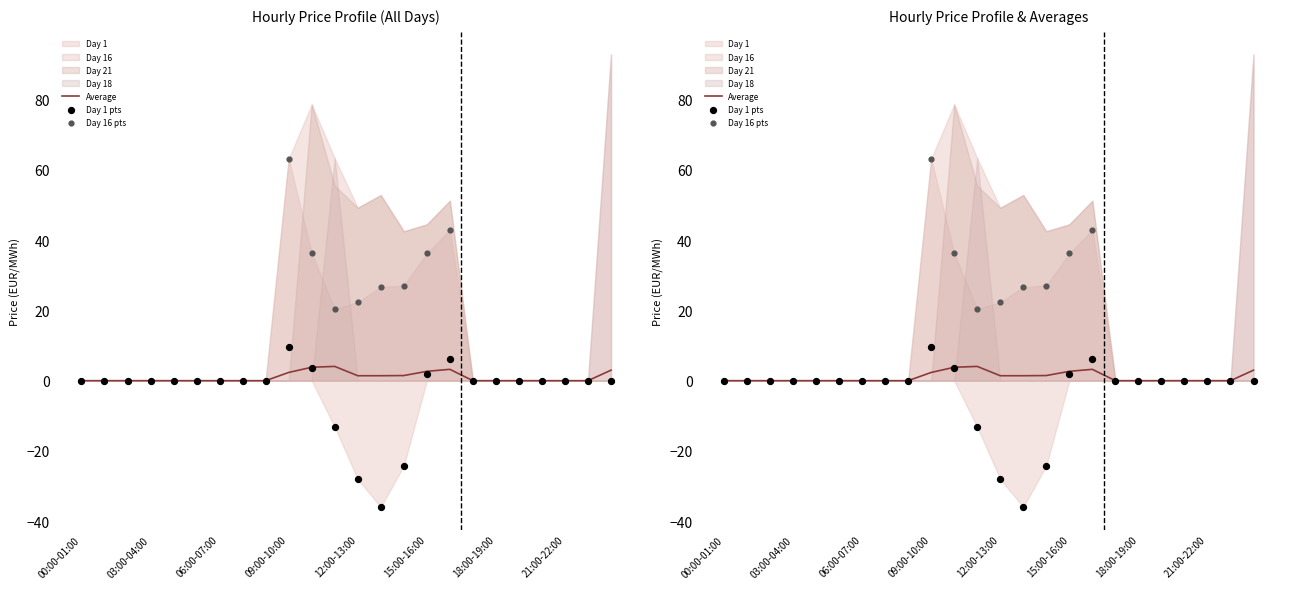

Which series reaches the minimum Y coordinate?

Day 1 pts